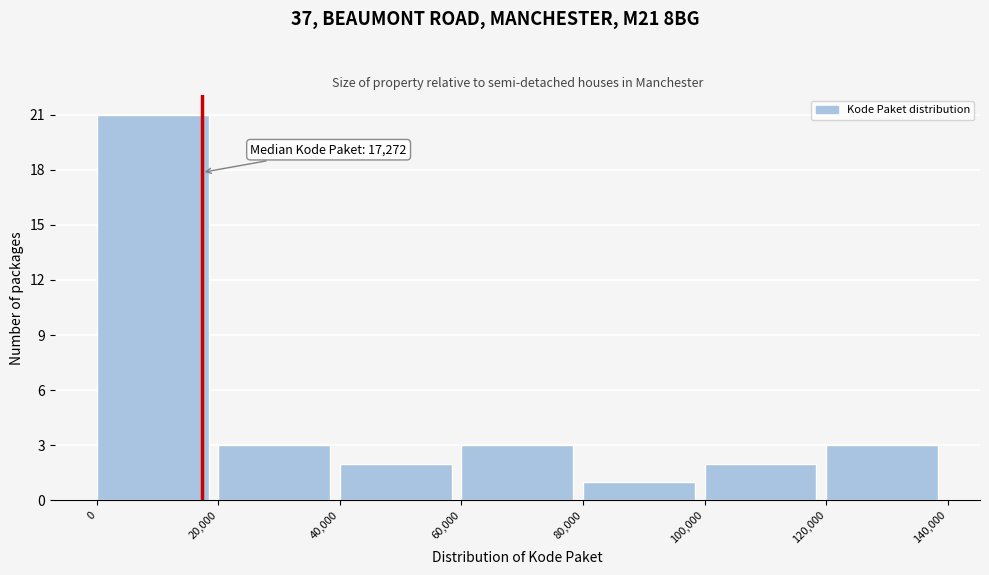

Over which range of the x-axis is the bar tallest?

0 to 20,000